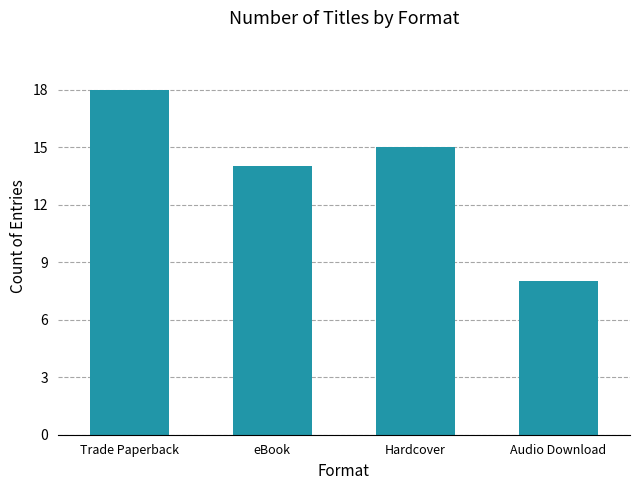

List the labels in order of value, largest first.

Trade Paperback, Hardcover, eBook, Audio Download